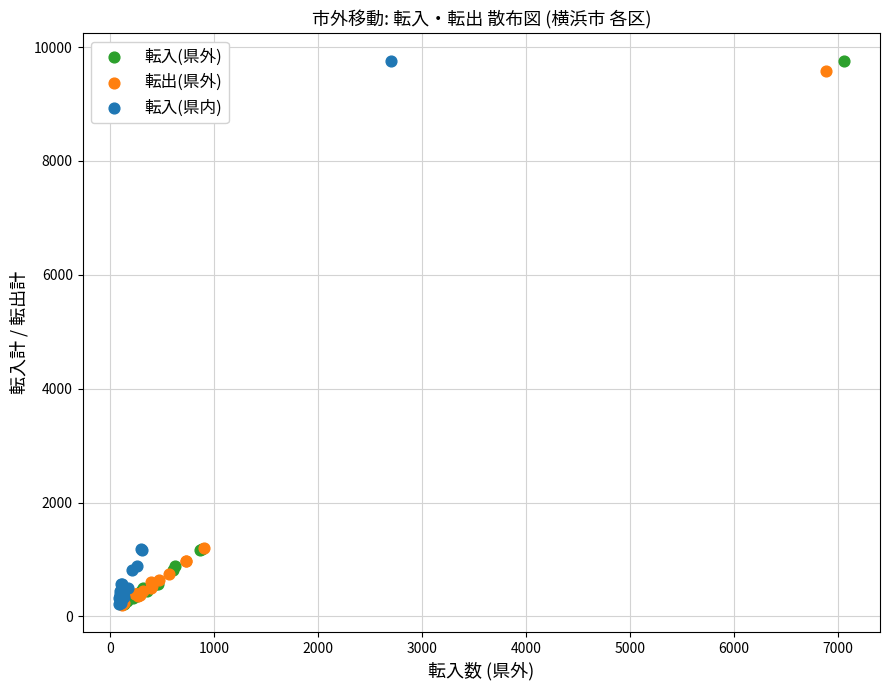

What are all the series names shown in the legend?

転入(県外), 転出(県外), 転入(県内)